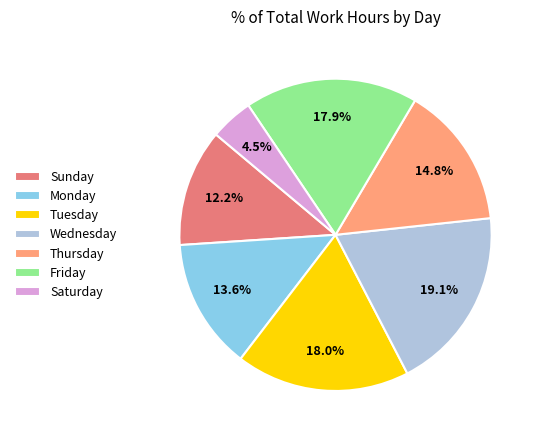

Combined, do Friday and Wednesday account for over 50%?

No